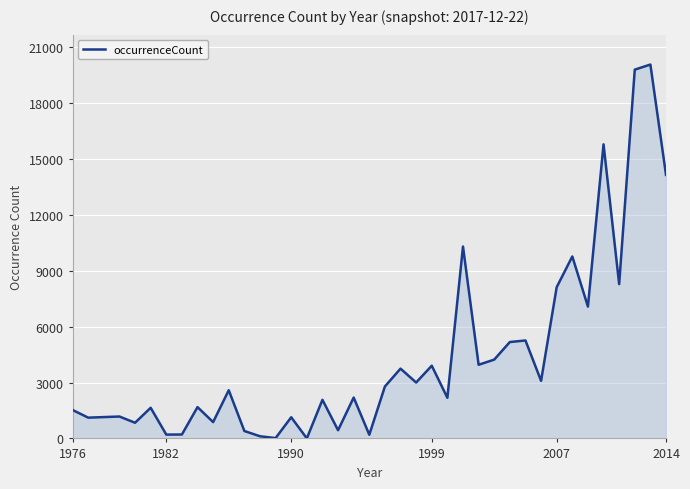

What is the difference between the maximum and minimum values?

20076